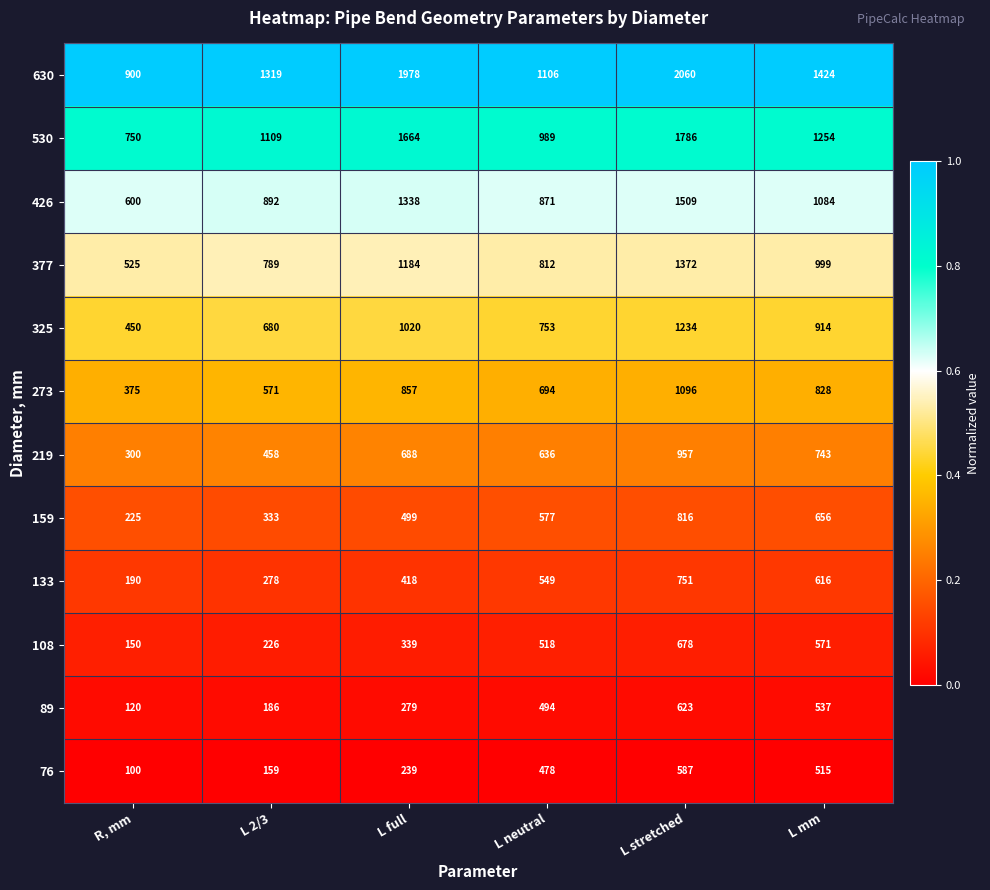

At which label is 89 closest to 371?

L full